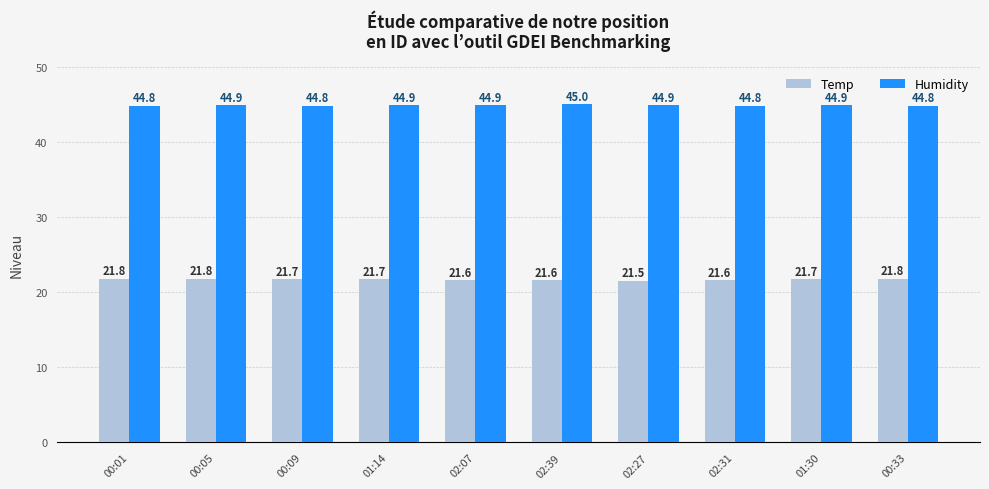

Does the chart contain stacked bars?

No